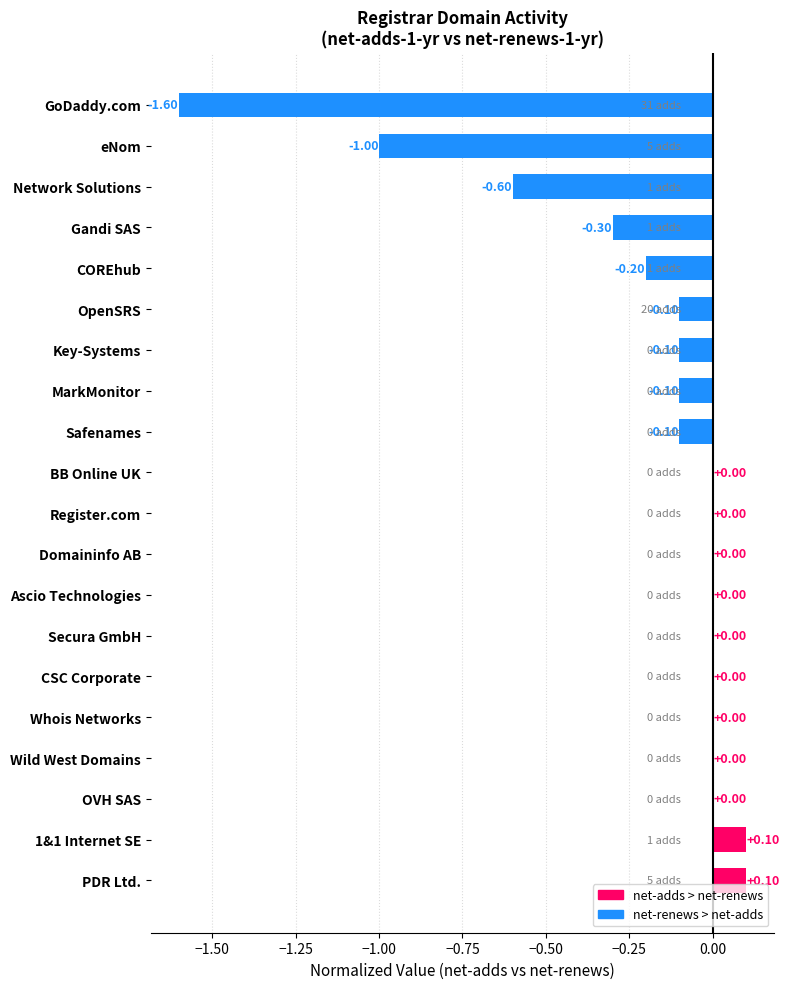

What is the sum of all values?

-3.9